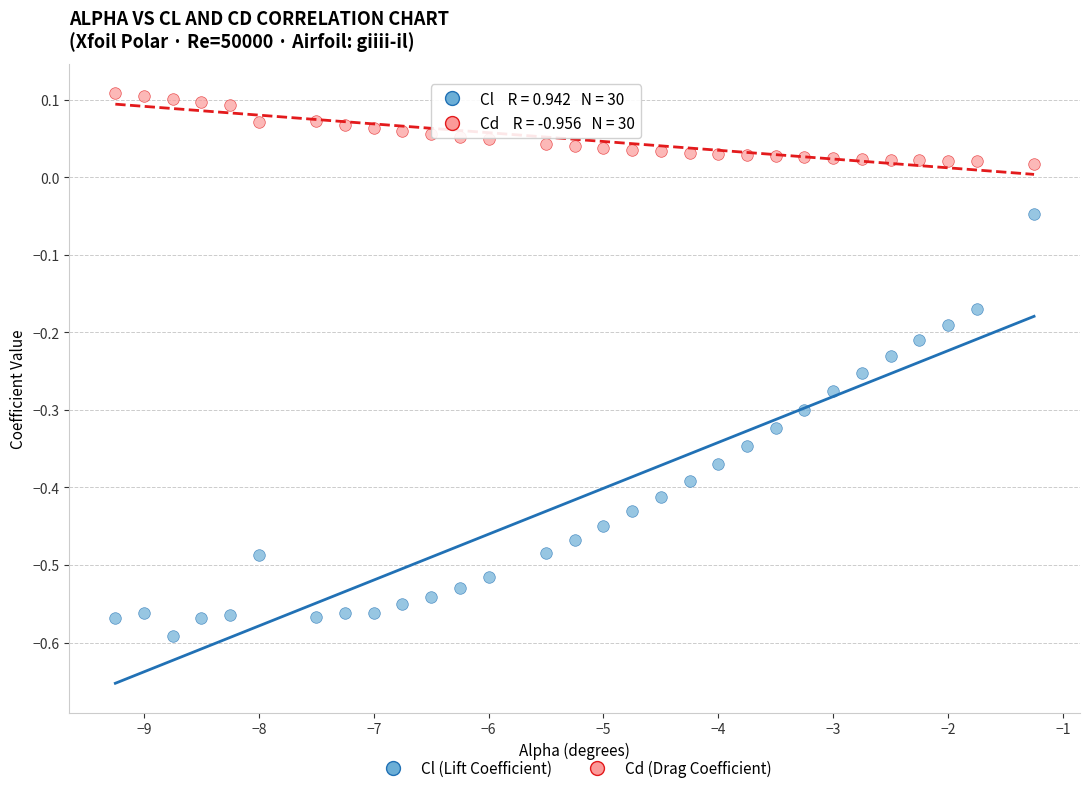

What are all the series names shown in the legend?

Cl (Lift Coefficient), Cd (Drag Coefficient)